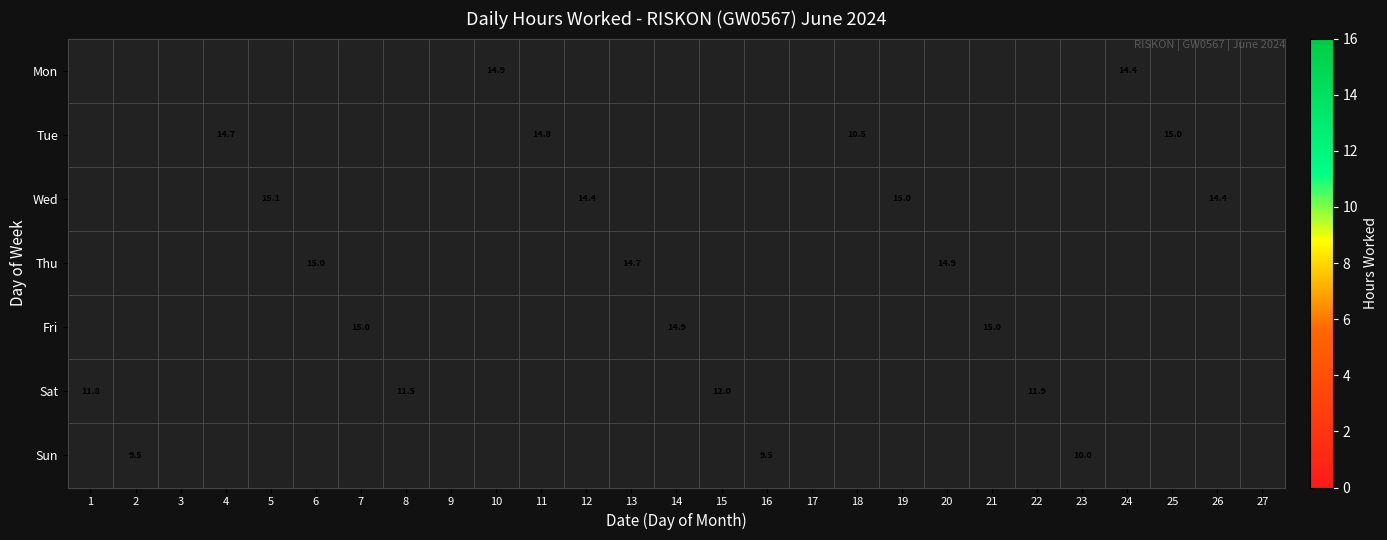

How many data points does each series have?

27